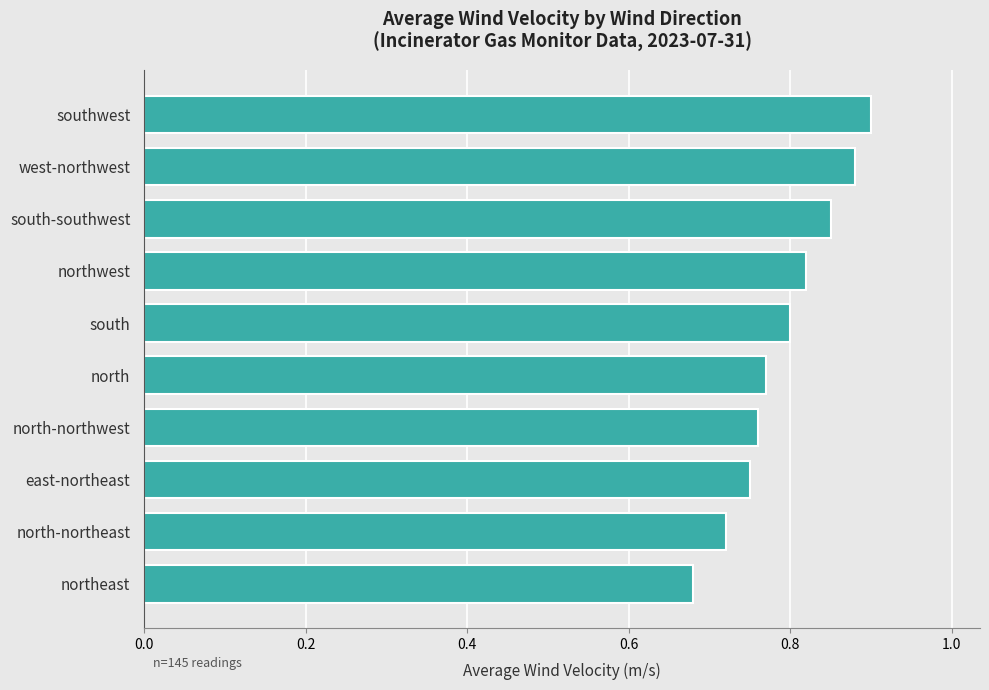

Between north-northwest and west-northwest, which is larger?

west-northwest